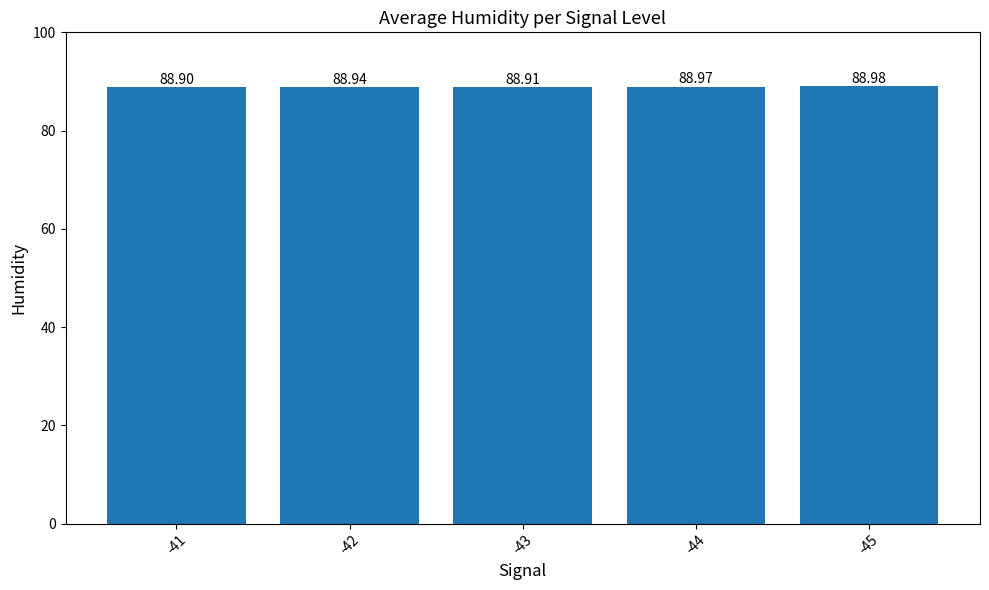

What is the change in value from -41 to -44?

+0.1